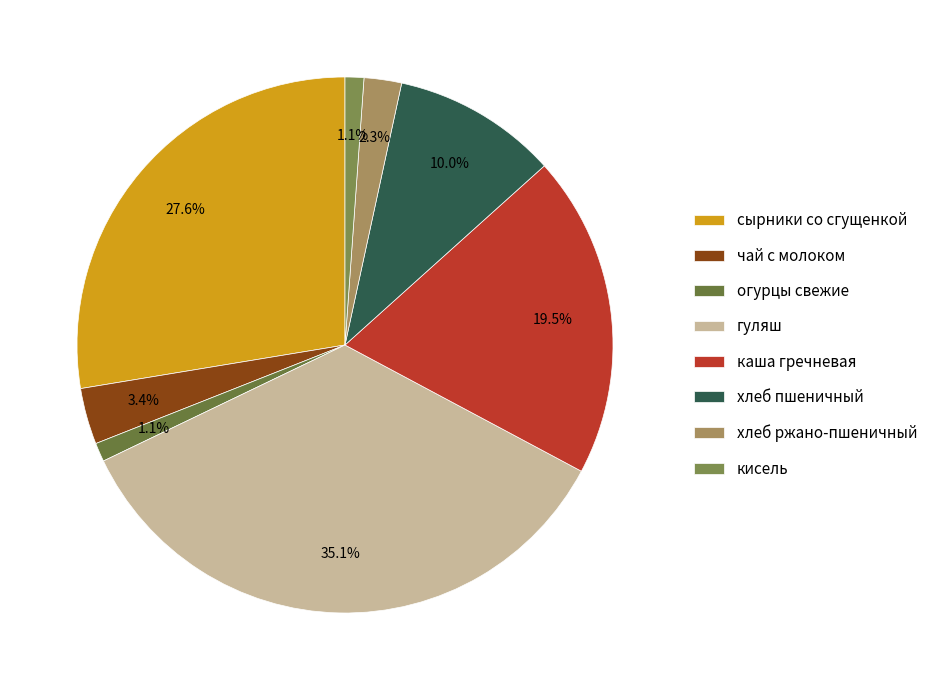

To the nearest percent, what percentage of the pie is огурцы свежие?

1%